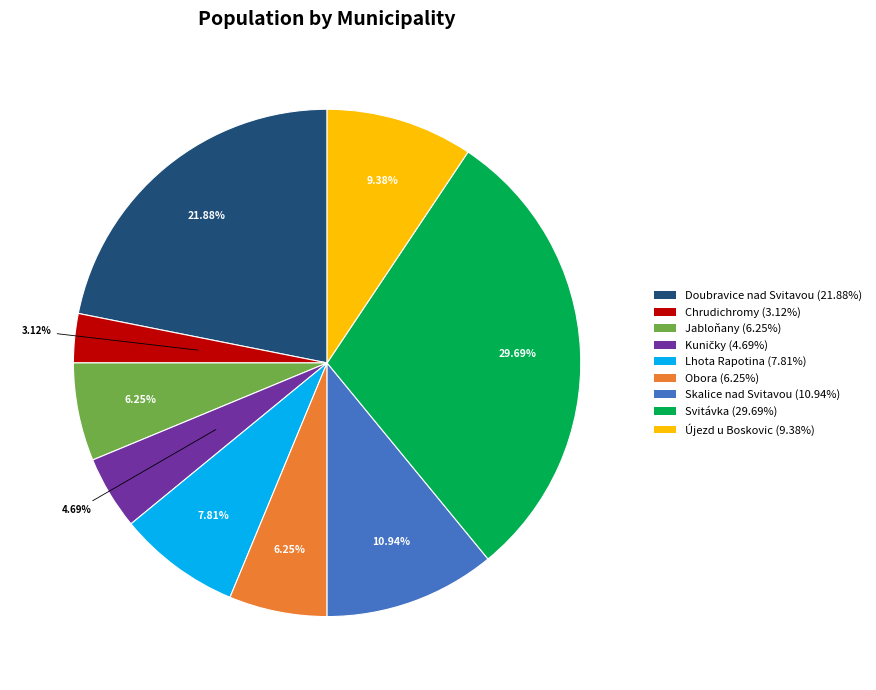

To the nearest percent, what portion does Újezd u Boskovic represent?

9%